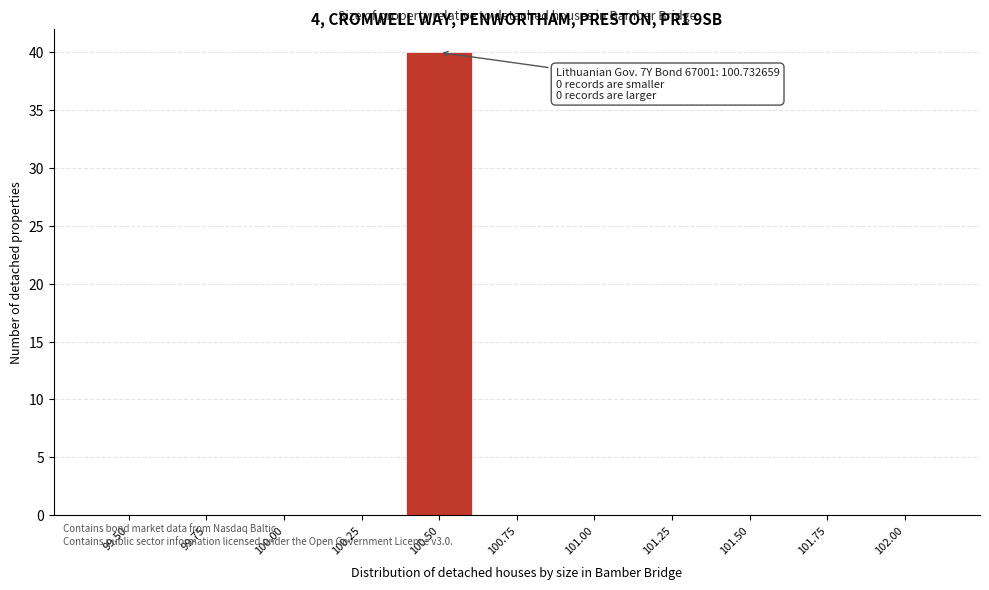

Reading right to left, transcribe all the data shown in this chart.

102.00=0	101.75=0	101.50=0	101.25=0	101.00=0	100.75=0	100.50=40	100.25=0	100.00=0	99.75=0	99.50=0